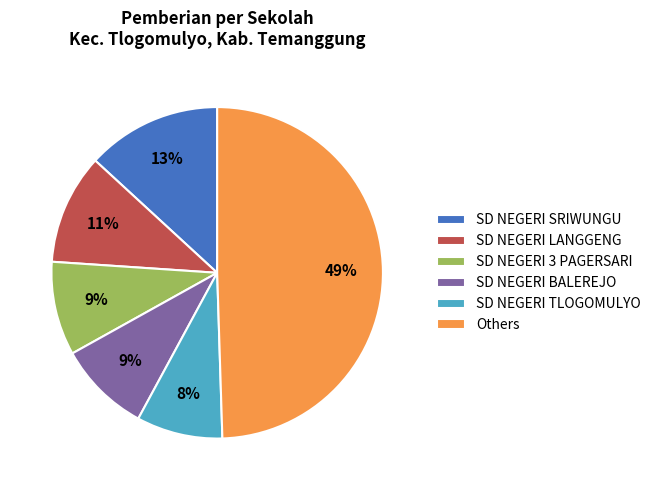

Is it true that SD NEGERI TLOGOMULYO is 19% of the pie?

False